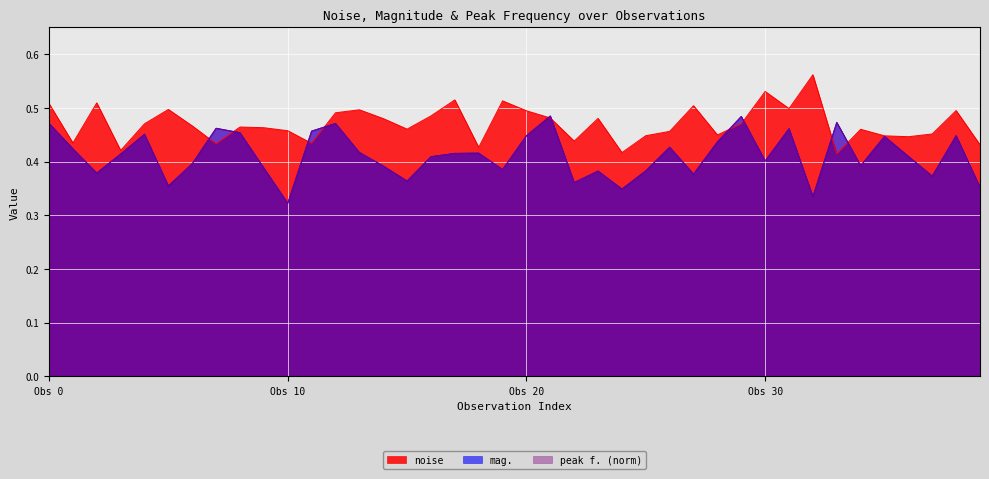

What is the label of the 15th point from the right?

25